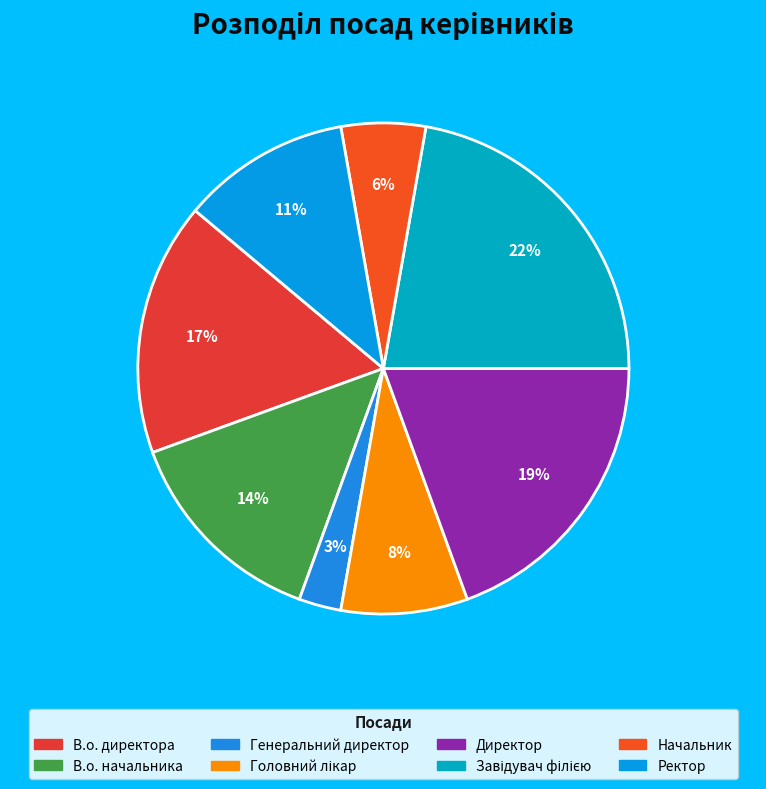

How many slices are in this pie chart?

8